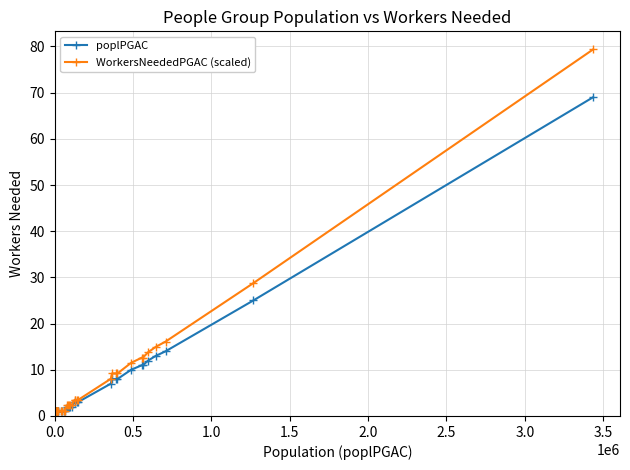

True or false: WorkersNeededPGAC (scaled) and poplPGAC cross at least once.

False